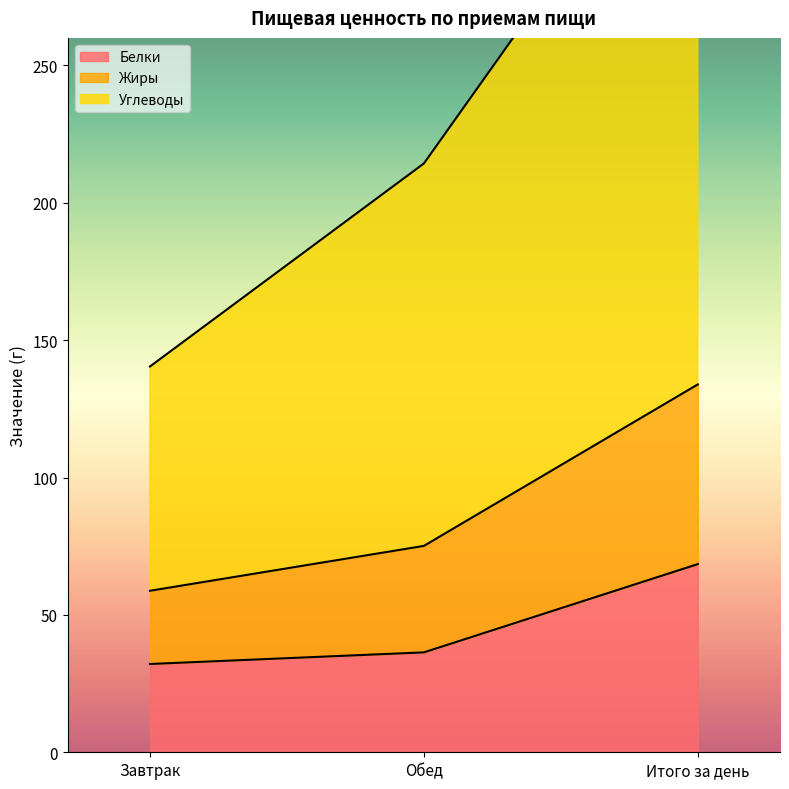

Is it true that Жиры equals 354.7 at Итого за день?

True